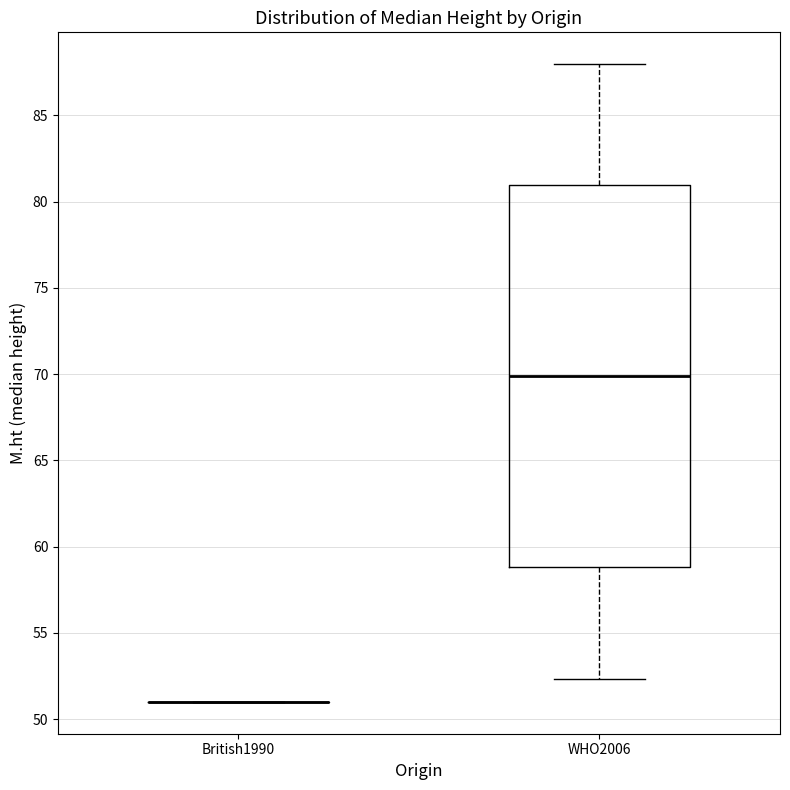

Reading left to right, transcribe this box plot: for each box, give where its median line is, the range the box spans, and where its two whiskers end, as read against the y-axis. The values are not printed on the chart, so give them approximately, as read against the axis.

British1990: box collapsed to a line at 51.0, whiskers 51.0 to 51.0
WHO2006: median 70.0, box 59.0 to 81.0, whiskers 52.5 to 88.0